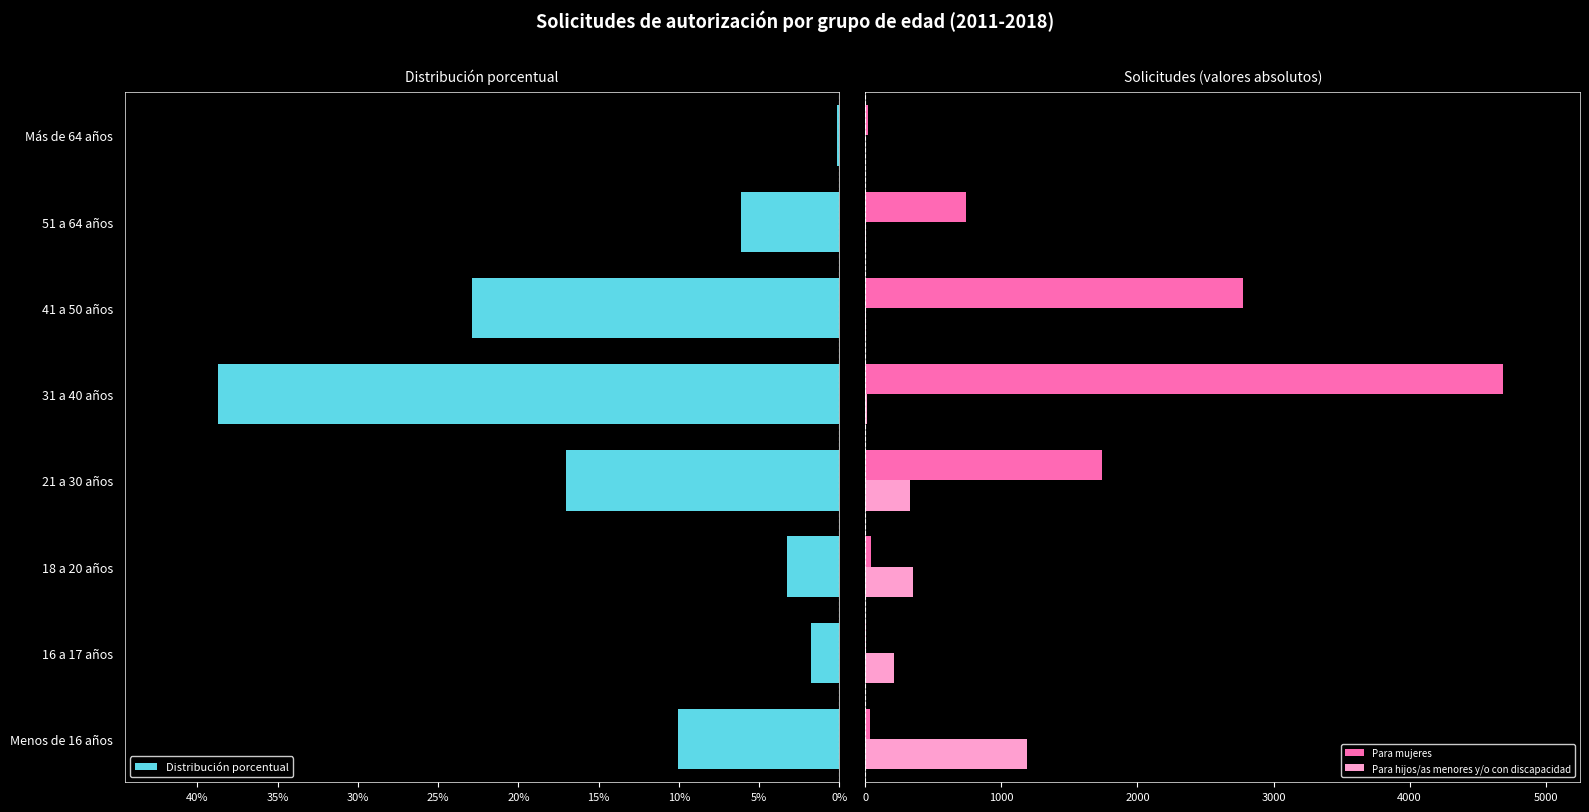

How many data points in Para mujeres are above 742?

4